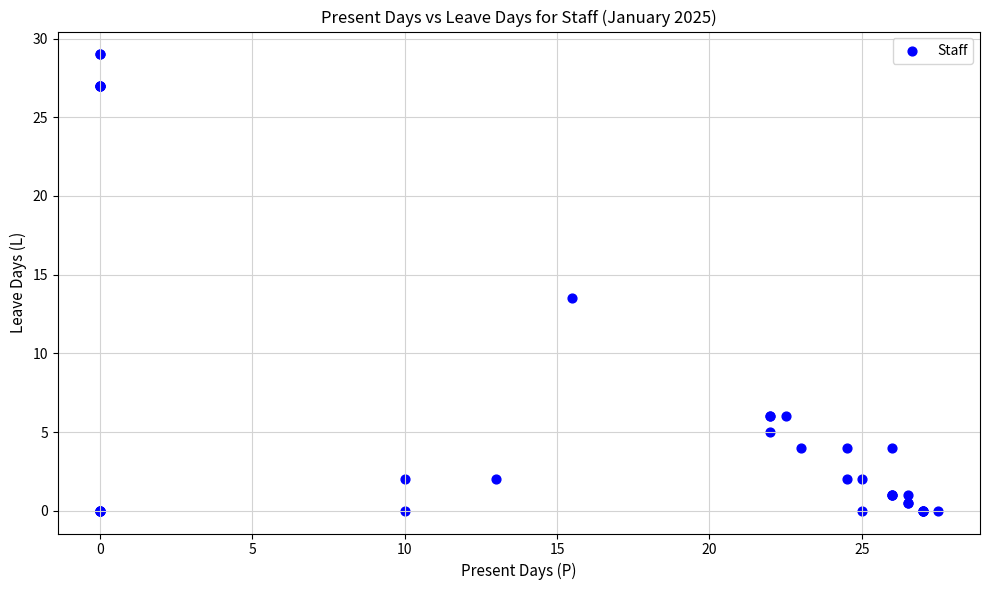

What Y value in the scatter plot is closest to 14?

13.5